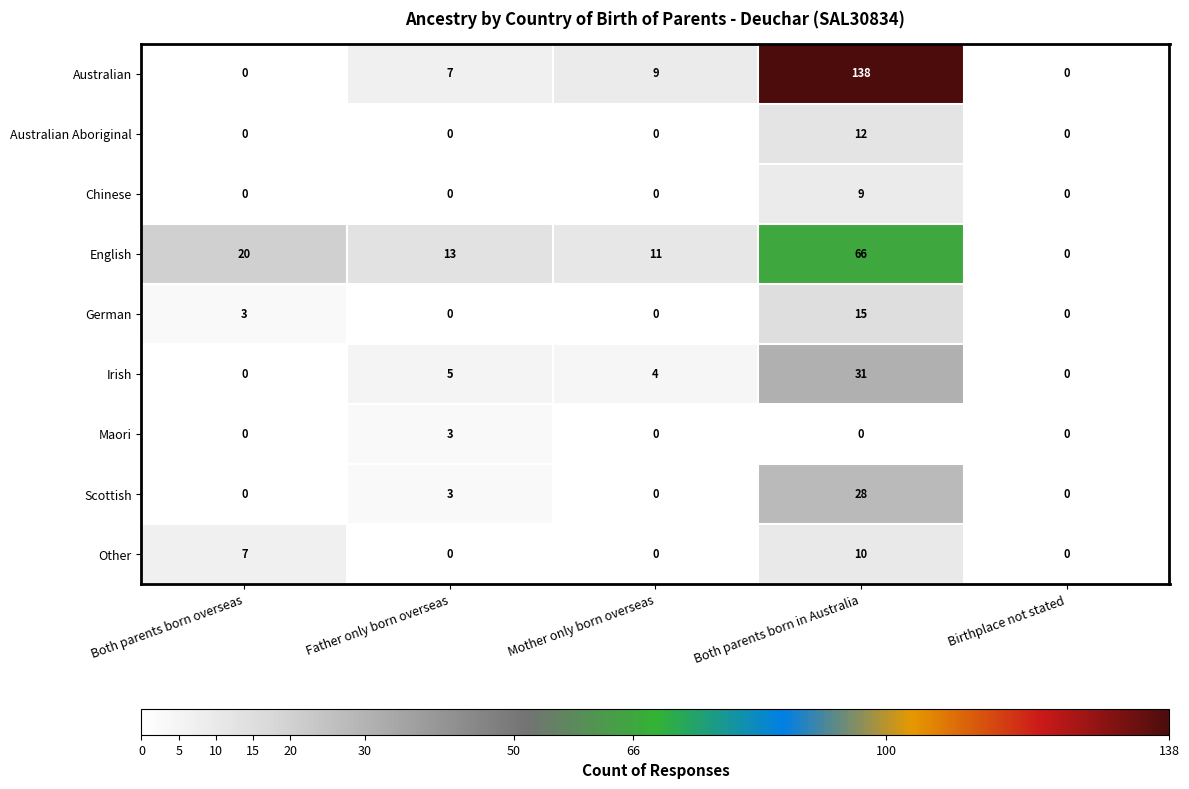

Count the Maori values in the range 0 to 1.

4